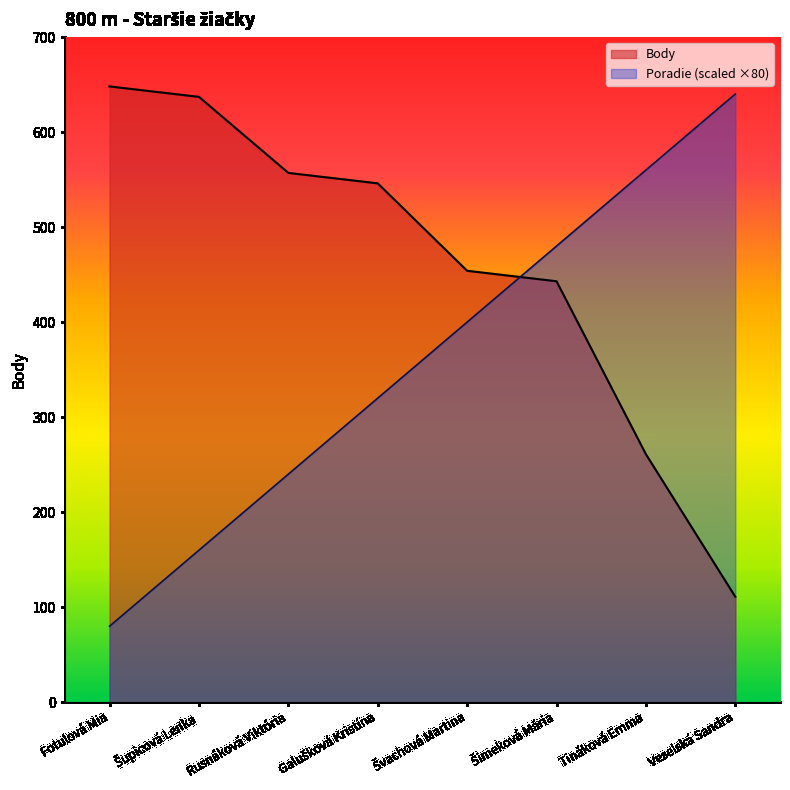

Which series has the largest range (max minus min)?

Poradie (scaled ×80)